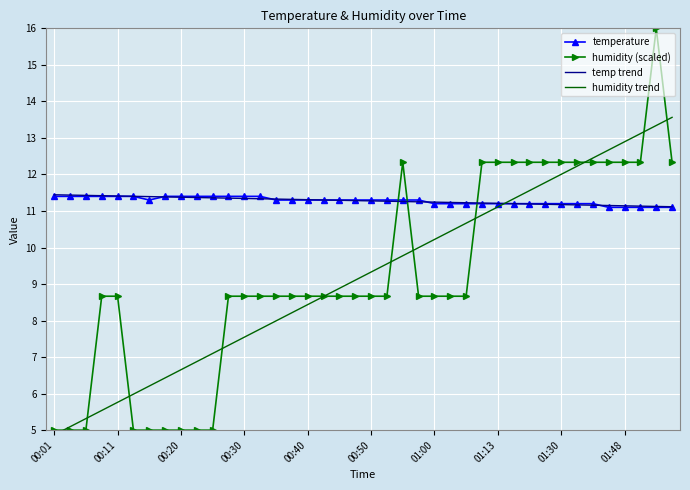

The temperature series shows 5.2 at 00:30. True or false?

False